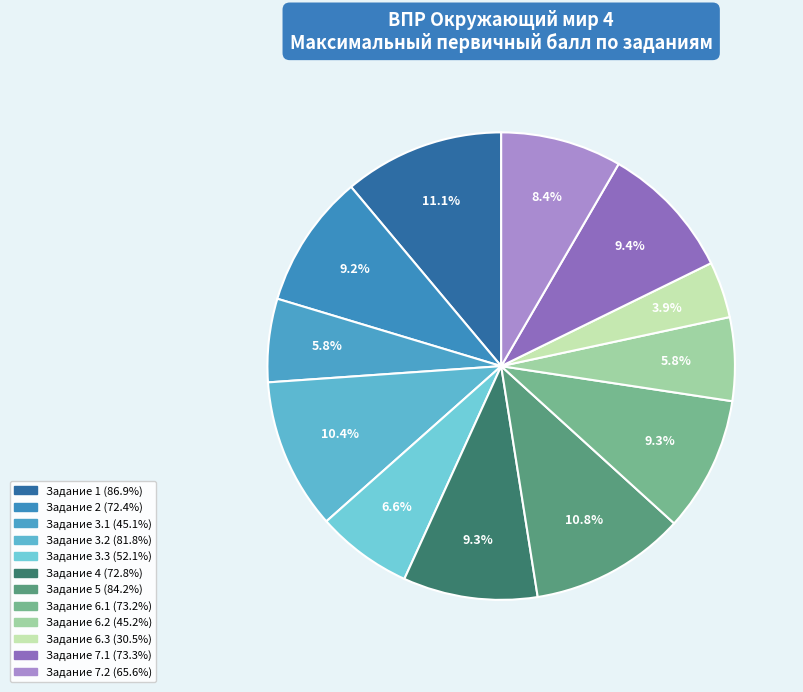

To the nearest percent, what is the difference between the largest and smallest slice percentages?

7%